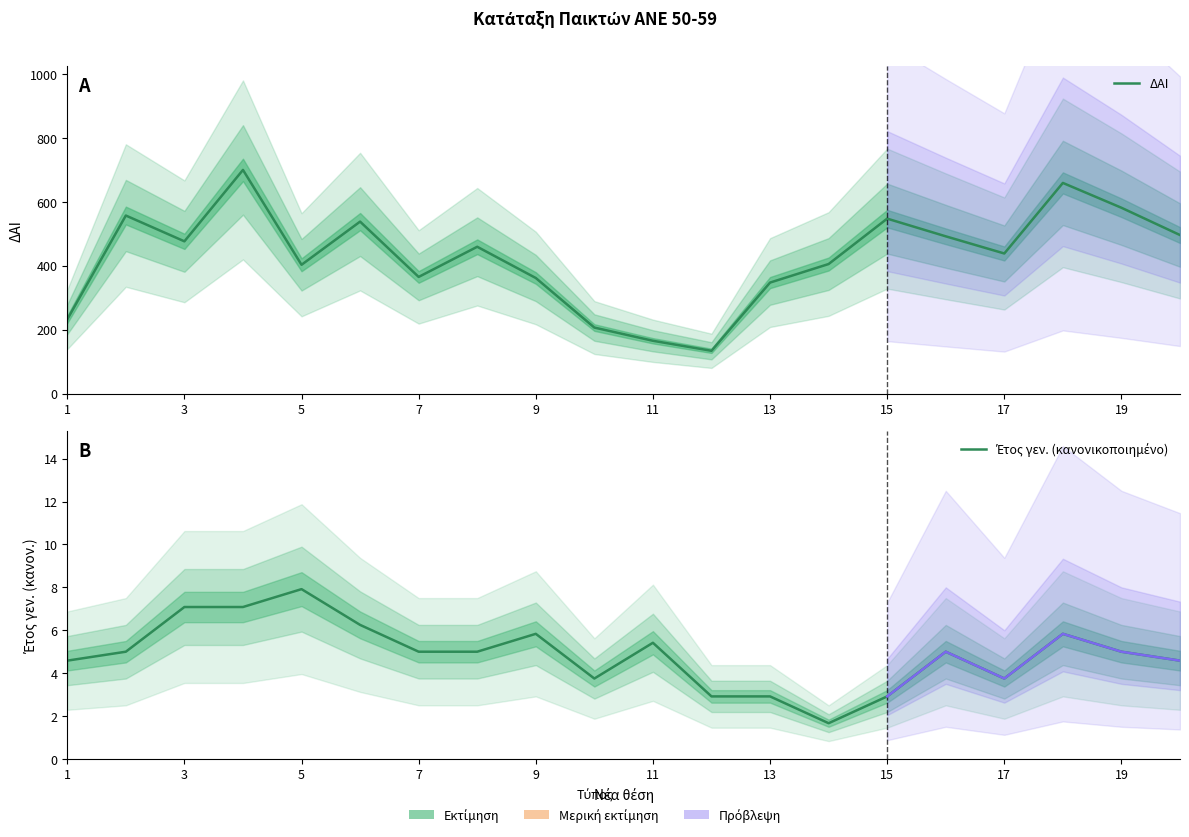

How many interior local valleys does the Έτος γεν. (κανονικοποιημένο) series have?

3